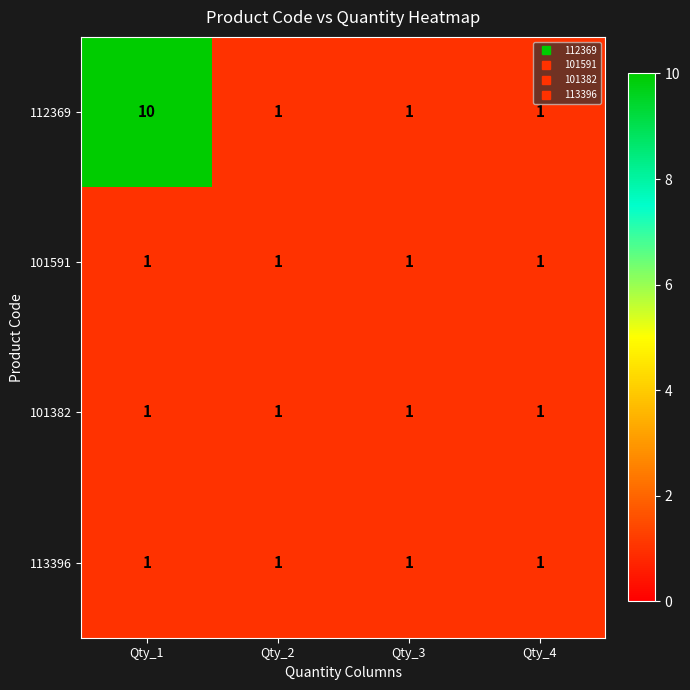

What is the sum of the 112369 values at Qty_2 and Qty_1?

11